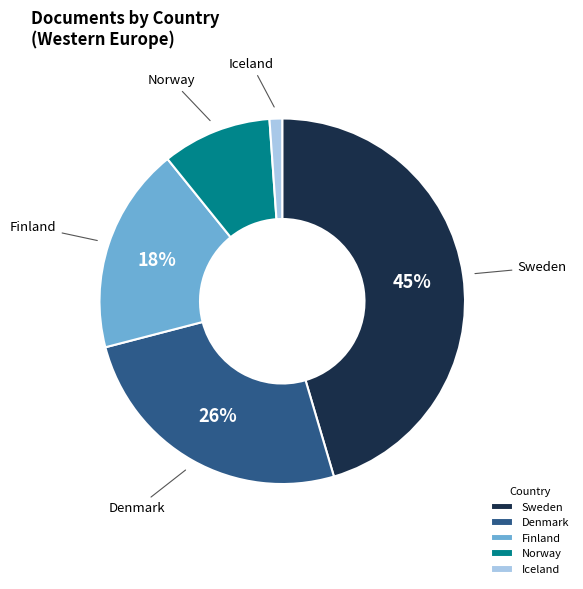

To the nearest percent, what is the average slice percentage?

20%